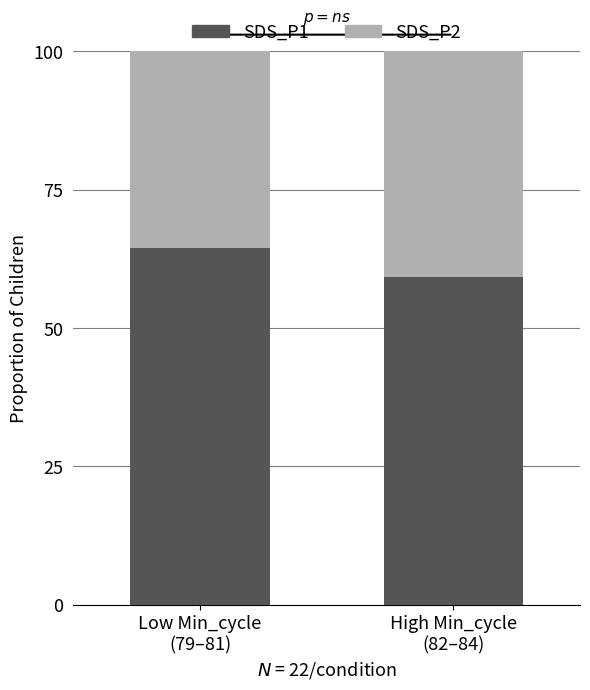

What is the maximum value for SDS_P1?

64.4